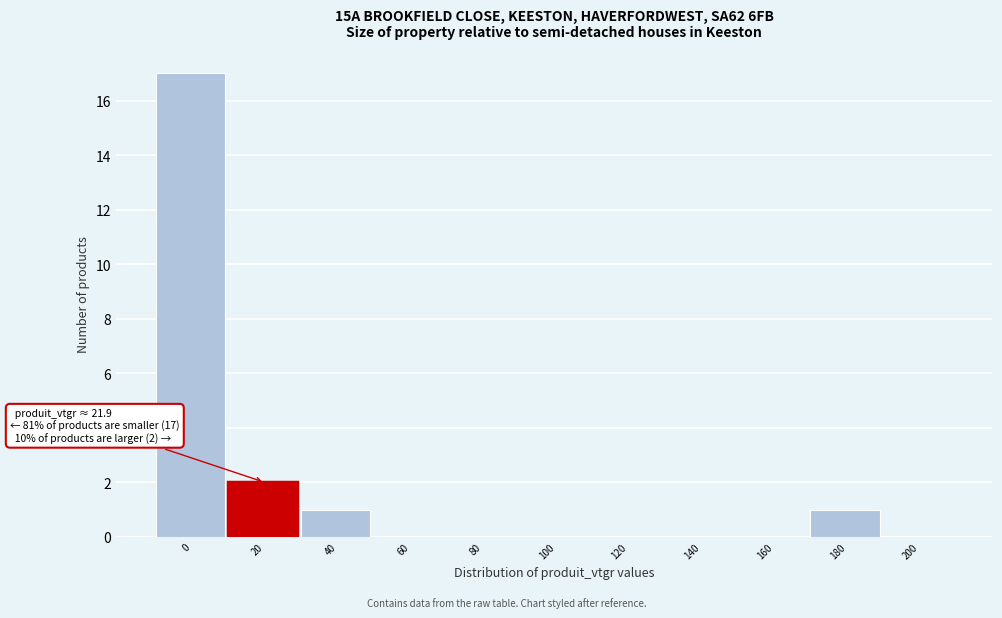

At which label is the value closest to 8?

20